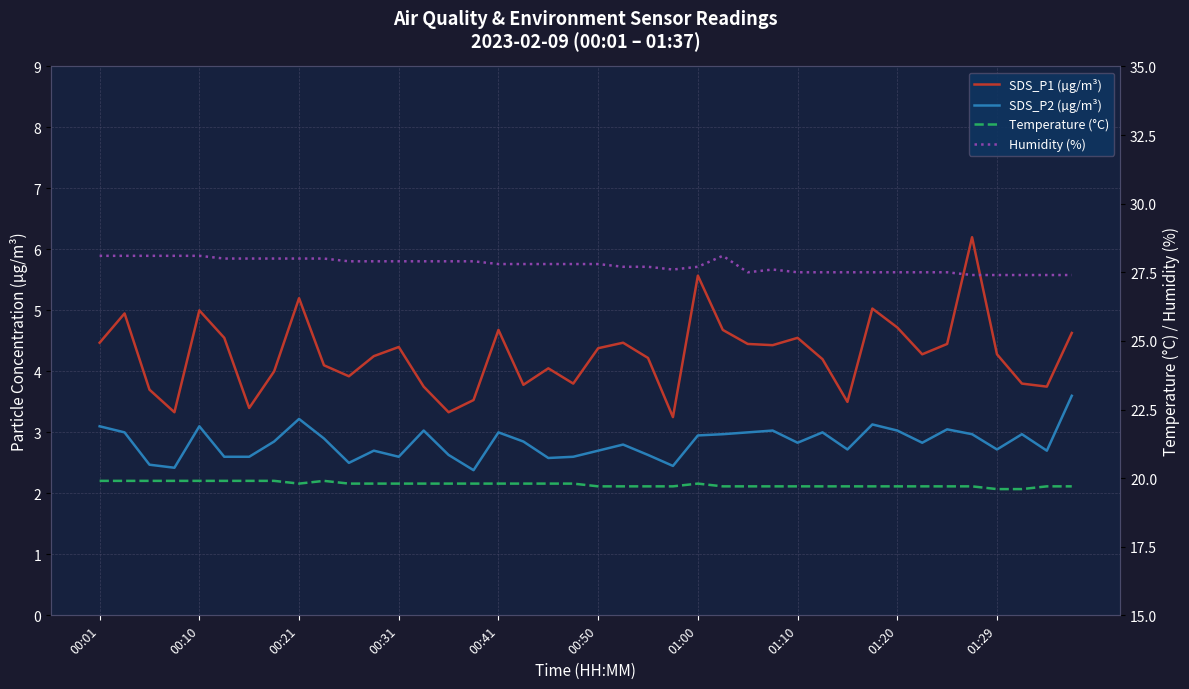

What is the spread (max minus min) of values at 30?

24.8